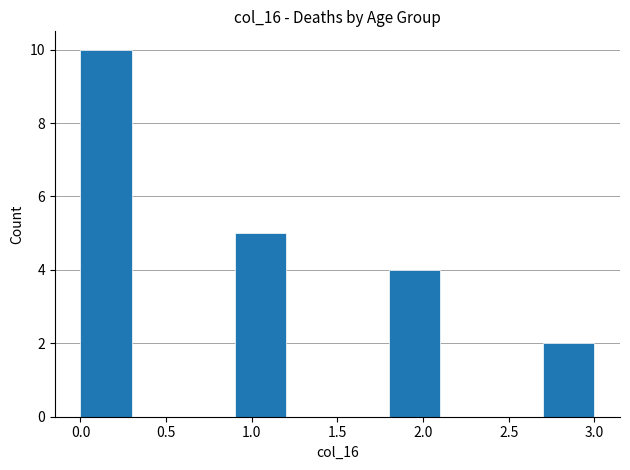

Over which range of the x-axis is the bar tallest?

0.0 to 0.3